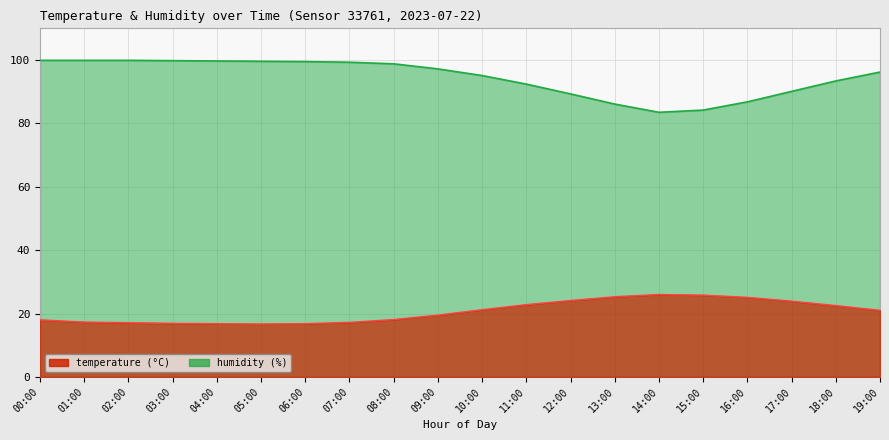

Reading left to right, extract all data points from this chart.

temperature: 00:00=18.0	01:00=17.3	02:00=17.1	03:00=16.9	04:00=16.8	05:00=16.7	06:00=16.8	07:00=17.2	08:00=18.1	09:00=19.5	10:00=21.2	11:00=22.8	12:00=24.1	13:00=25.3	14:00=26.0	15:00=25.8	16:00=25.1	17:00=23.9	18:00=22.5	19:00=21.0
humidity: 00:00=99.9	01:00=99.9	02:00=99.9	03:00=99.8	04:00=99.7	05:00=99.6	06:00=99.5	07:00=99.3	08:00=98.8	09:00=97.2	10:00=95.1	11:00=92.4	12:00=89.3	13:00=86.1	14:00=83.5	15:00=84.2	16:00=86.8	17:00=90.1	18:00=93.4	19:00=96.2